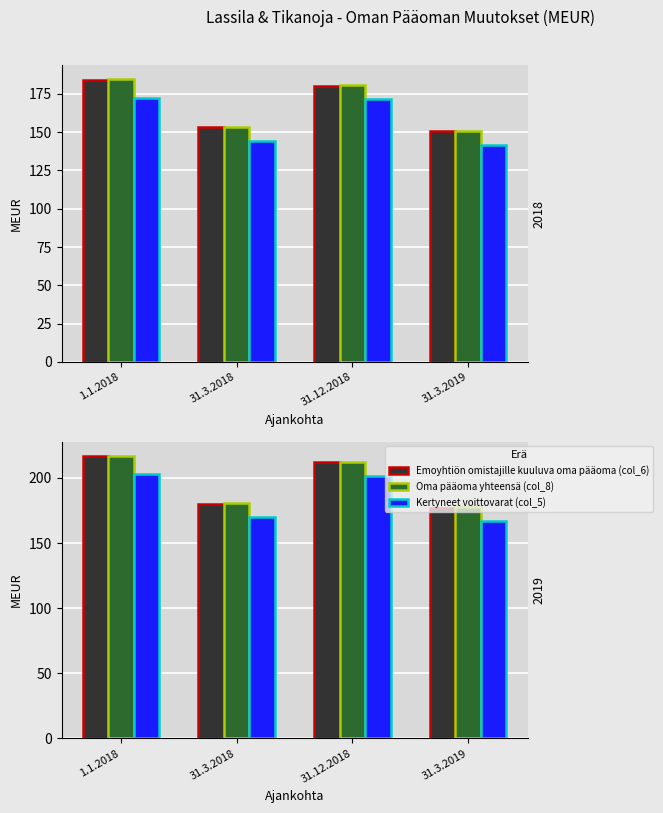

List the series in order of their peak value, highest first.

Oma pääoma yhteensä (col_8), Emoyhtiön omistajille kuuluva oma pääoma (col_6), Kertyneet voittovarat (col_5)